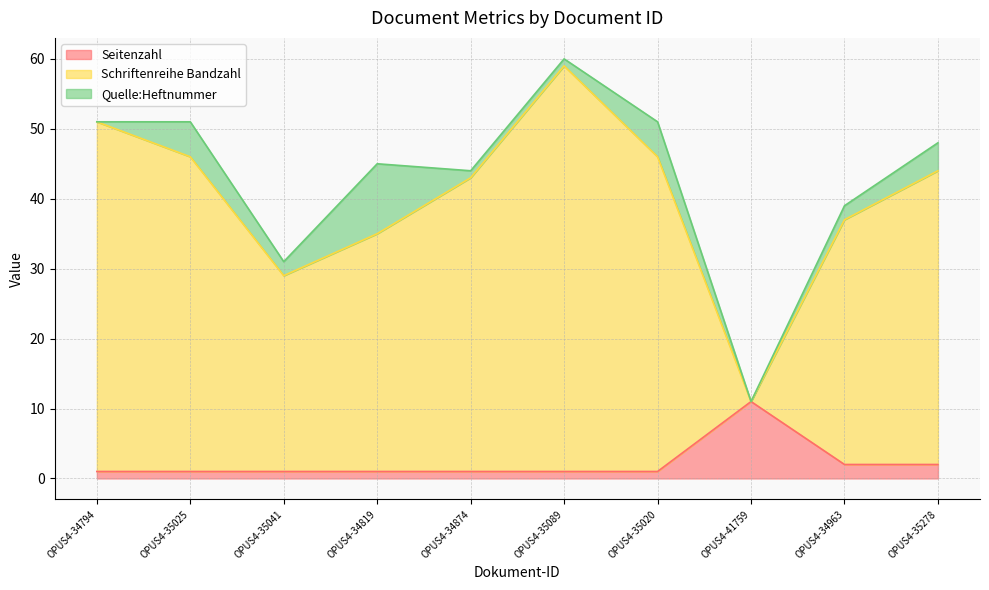

How many lines are shown in the chart?

3